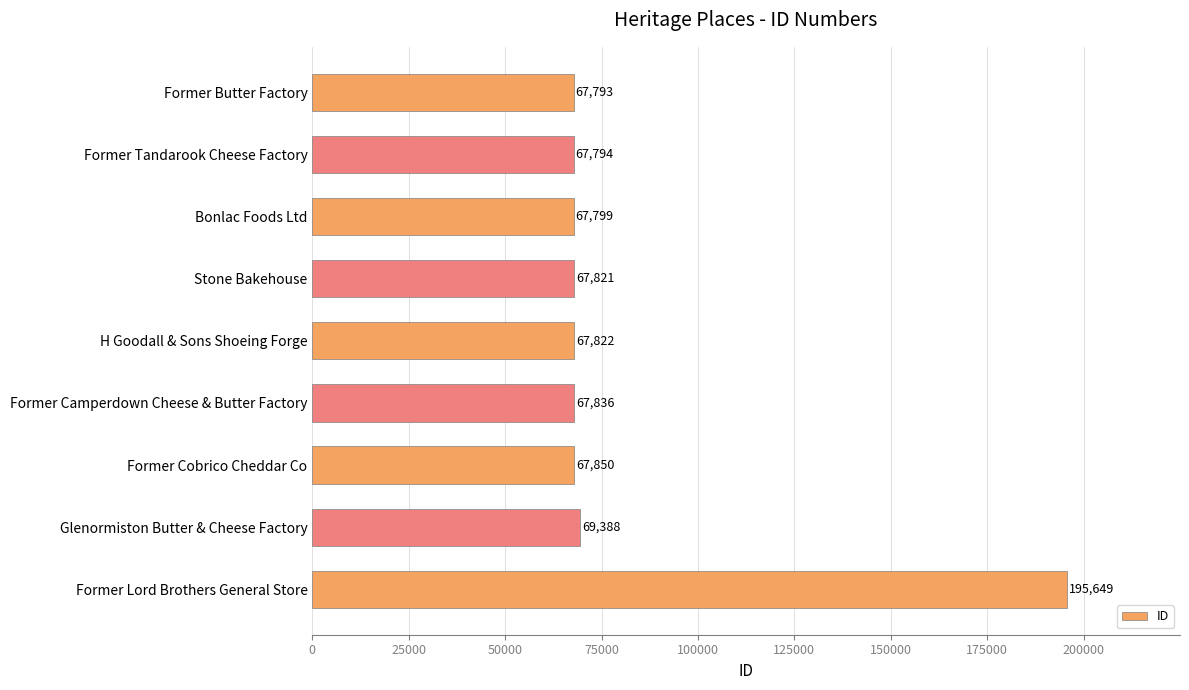

What is the sum of all values?

739752